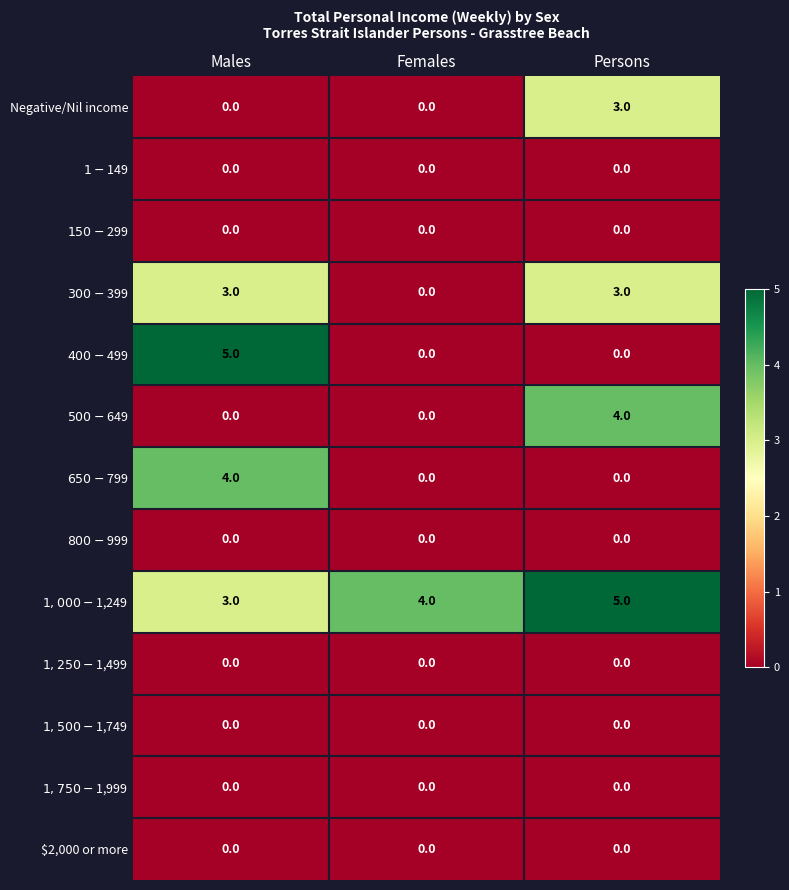

Between Males and Persons, which series saw the biggest shift?

$400-$499